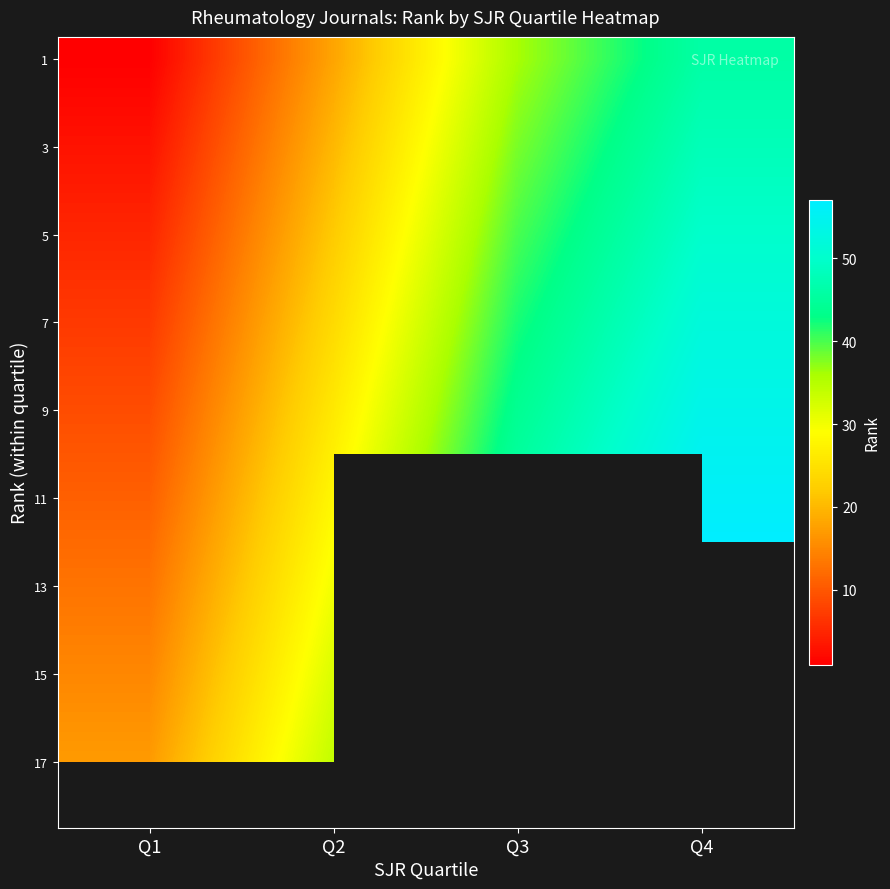

What is the difference between the highest and lowest values at Q2?

17.0